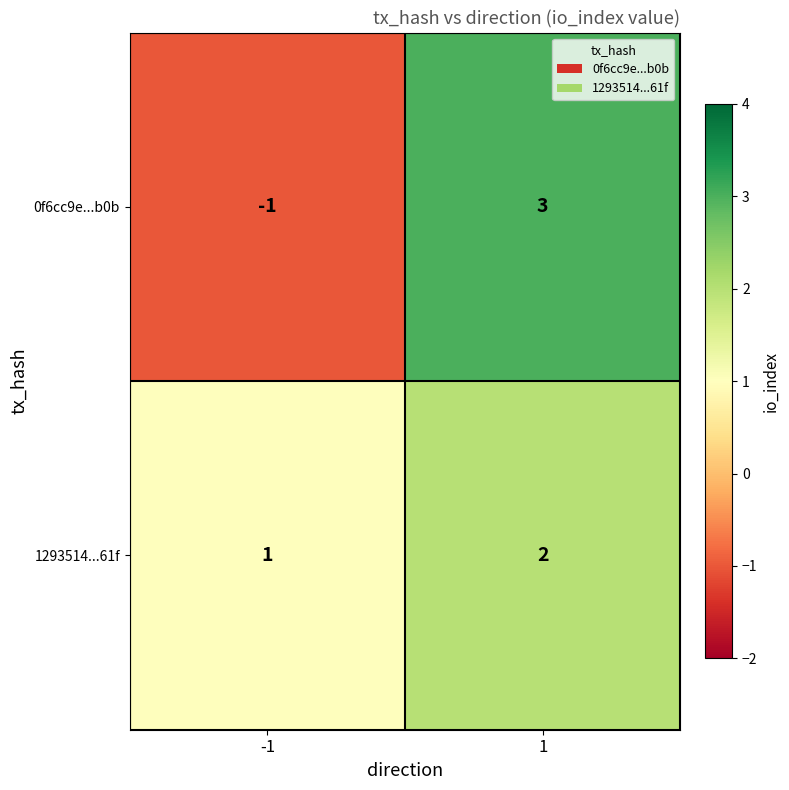

At how many categories does at least one series exceed 2?

1